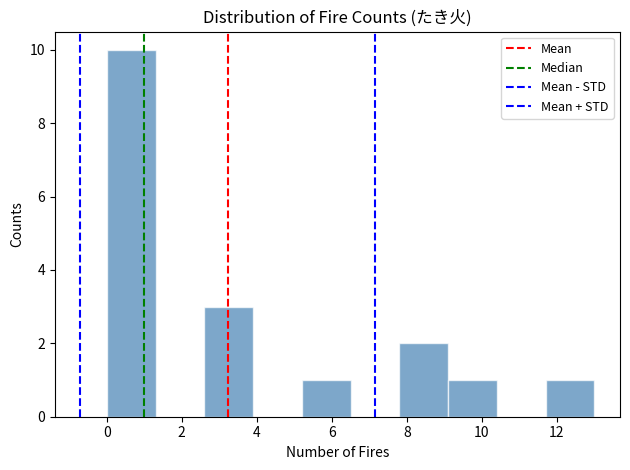

Reading left to right, list every bar in this chart as the range it spans on the x-axis followed by its height. Neither the bar edges nor the heights are printed on the chart, so give them approximately, as read against the axes.

0.0 to 1.3: 10
1.3 to 2.6: 0
2.6 to 3.9: 3
3.9 to 5.2: 0
5.2 to 6.5: 1
6.5 to 7.8: 0
7.8 to 9.1: 2
9.1 to 10.4: 1
10.4 to 11.7: 0
11.7 to 13.0: 1